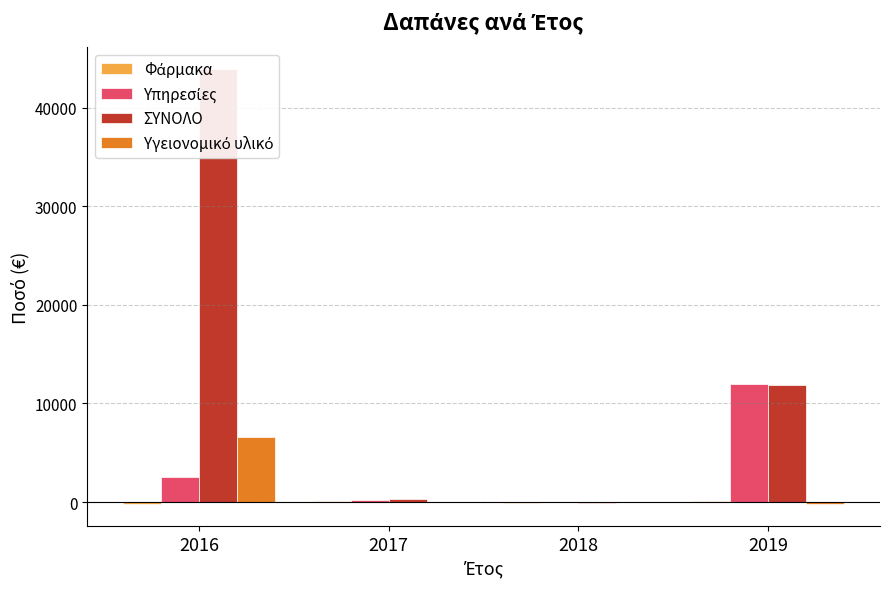

What is the lowest value of the Φάρμακα series?

-177.0